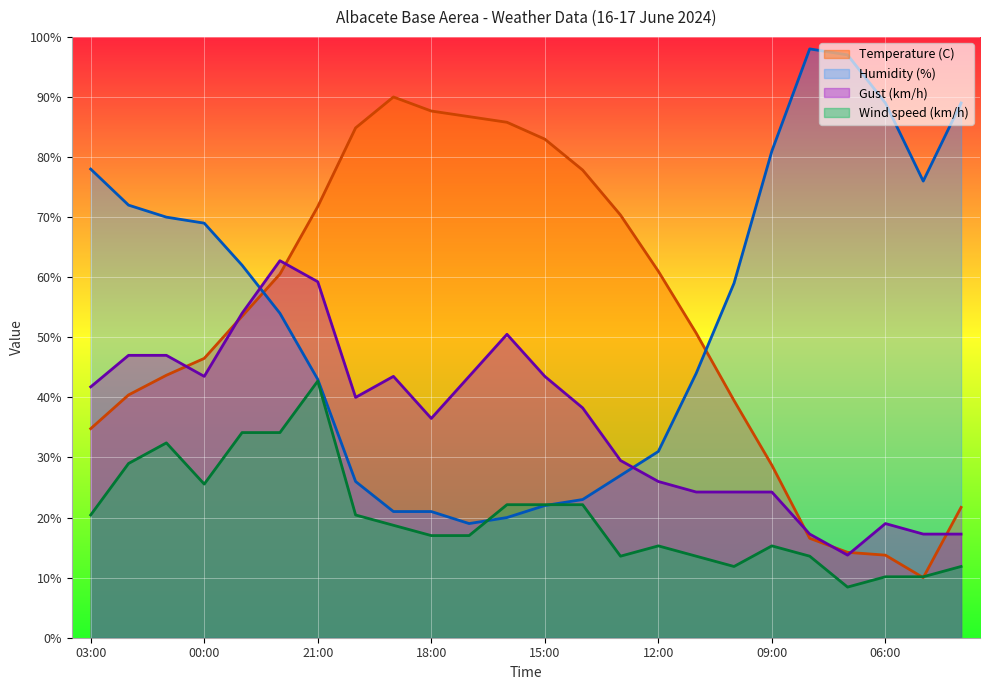

True or false: Temperature (C) has more than 1 points higher than both neighbors.

False